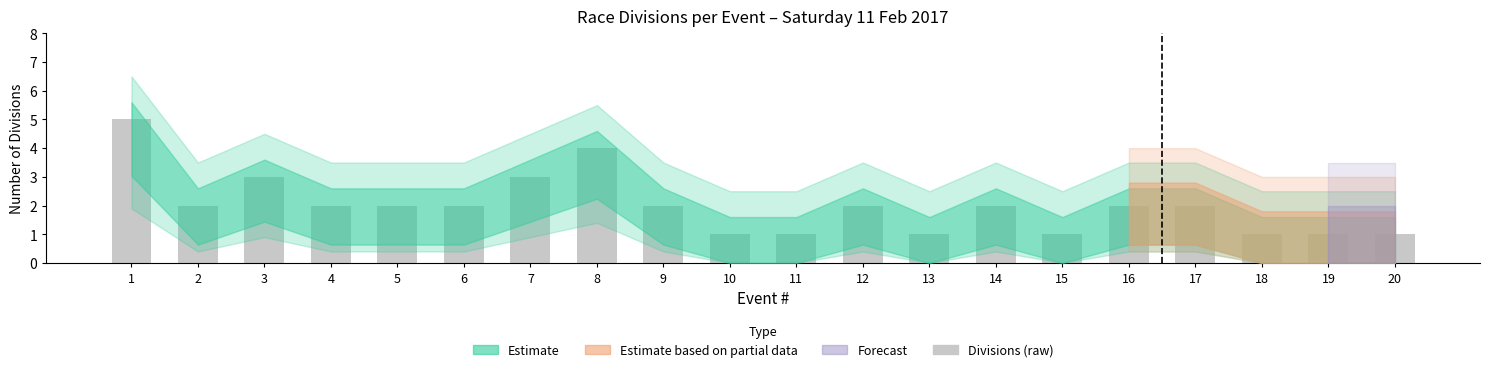

The chart shows a value of 1 at 4. True or false?

False